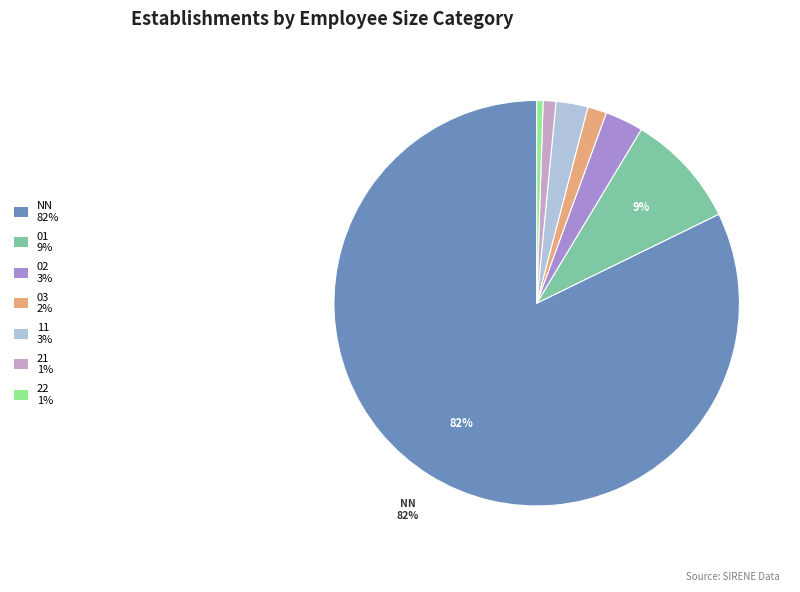

Between 11 and NN, which is larger?

NN